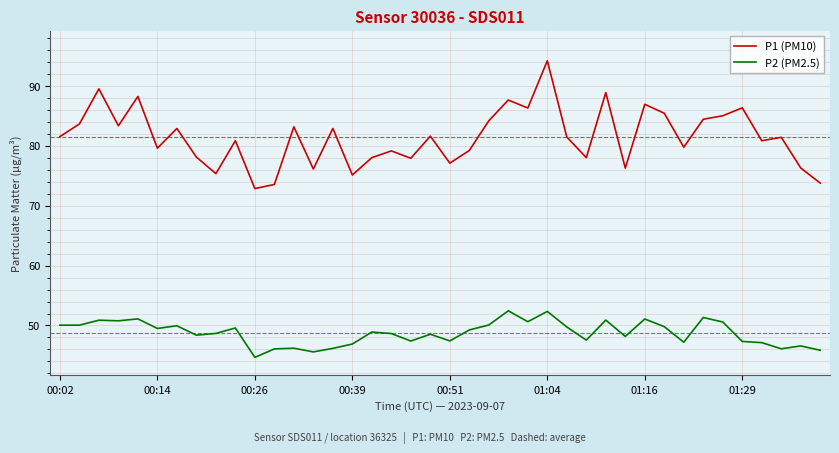

How many series are shown in this chart?

2